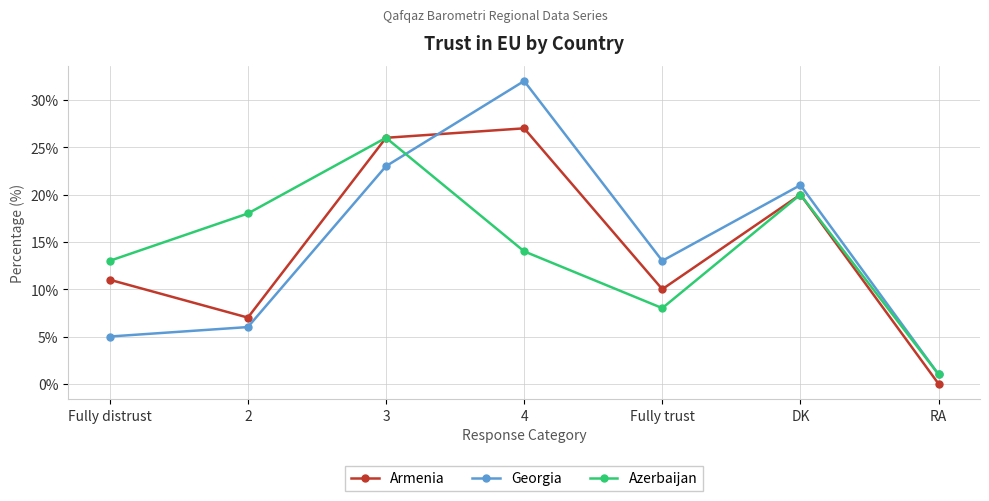

What is the label of the 7th point from the left?

RA